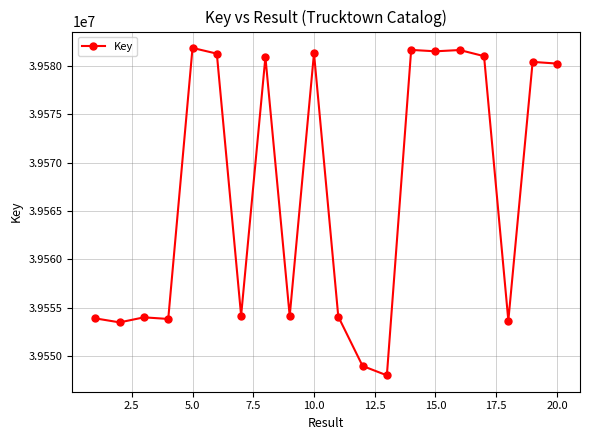

True or false: the data has more than 1 interior local peaks.

True